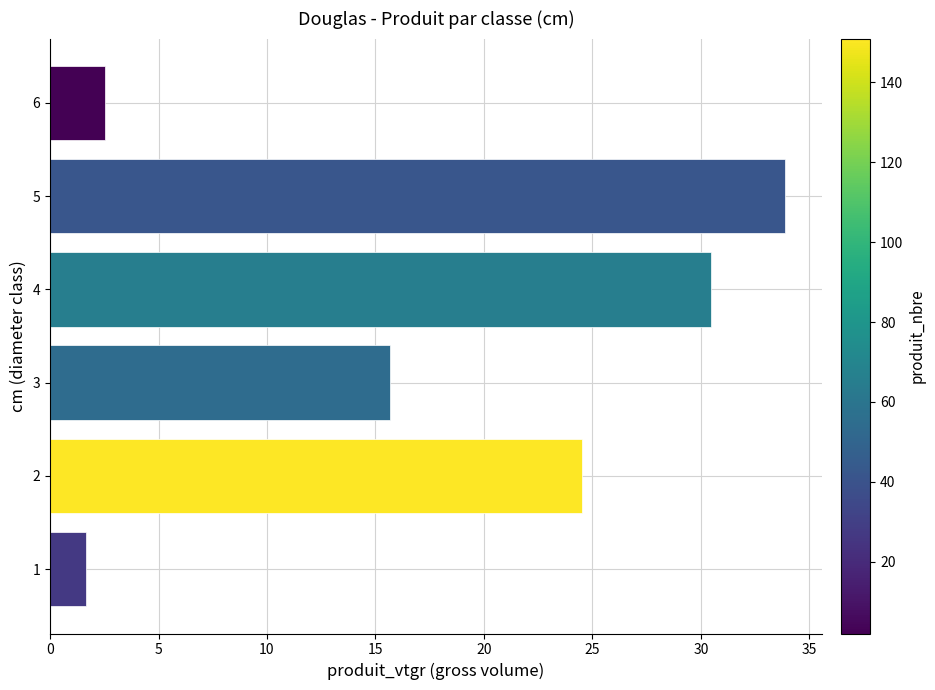

Rank the categories by value from lowest to highest.

1, 6, 3, 2, 4, 5